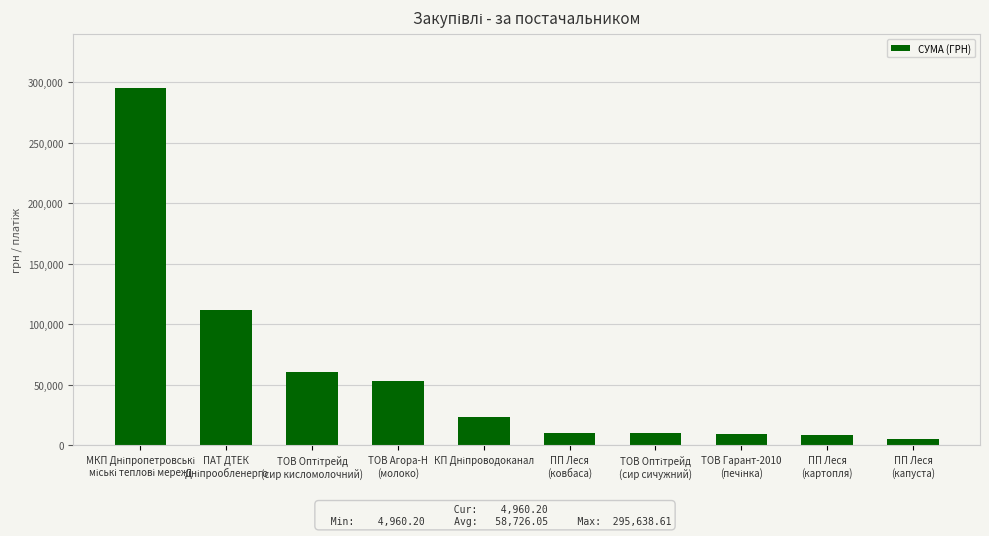

What is the difference between the maximum and minimum values?

290678.4